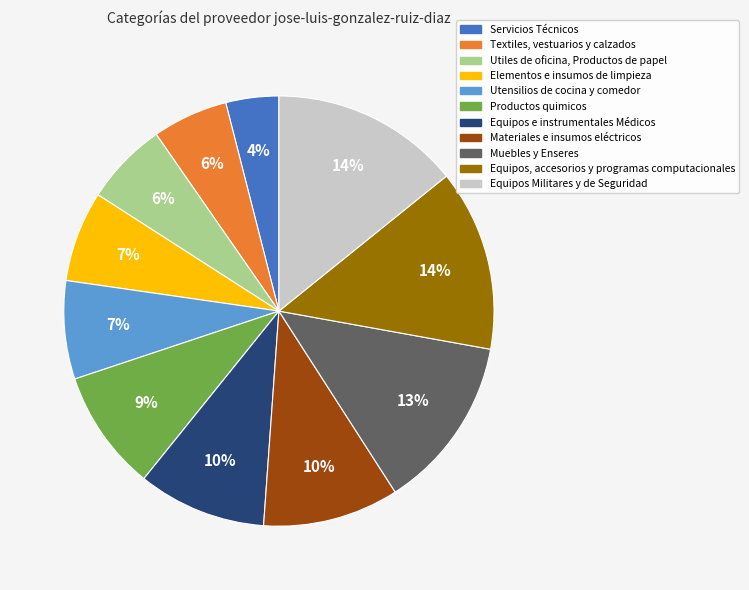

Between Muebles y Enseres and Utensilios de cocina y comedor, which is larger?

Muebles y Enseres